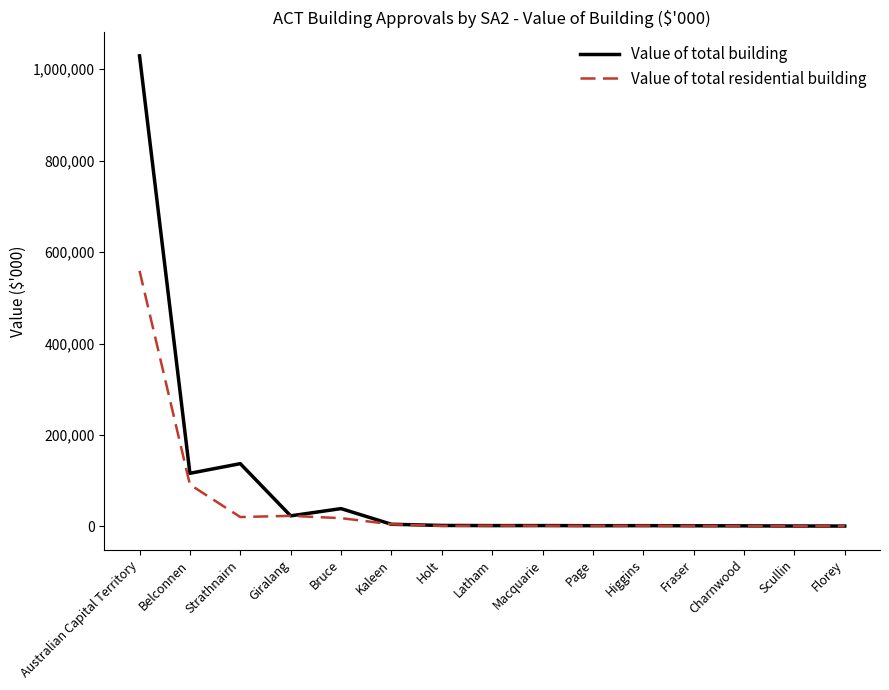

What position from the left is Strathnairn?

3